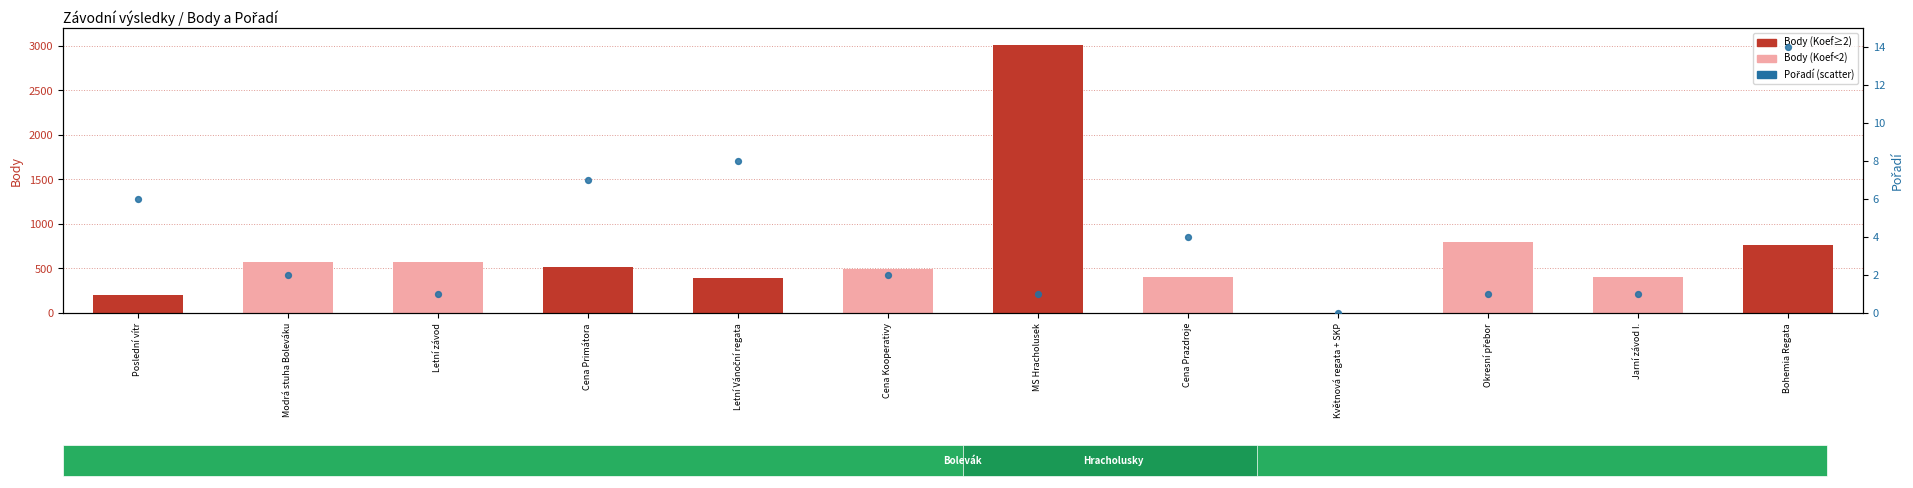

Which series has the largest Y range (max minus min)?

Body